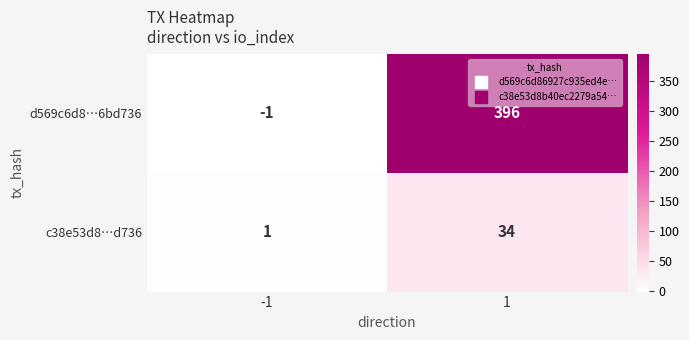

At which category is the sum across all series the highest?

1